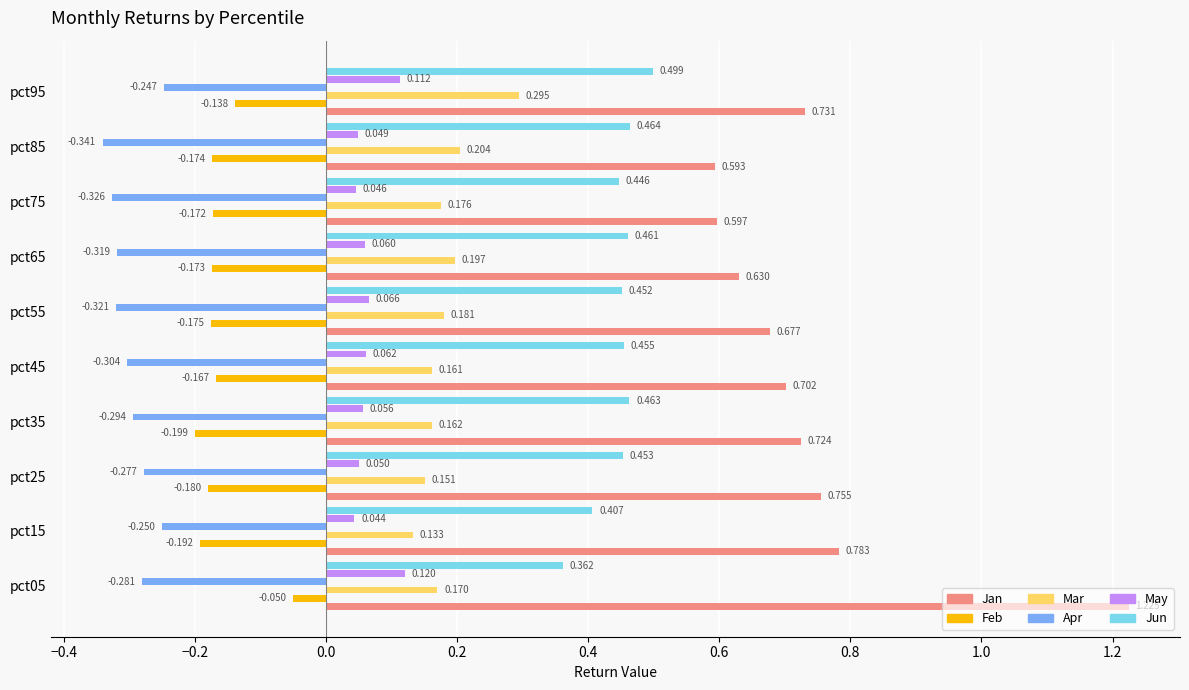

True or false: May has a value of 0.2 at pct05.

False